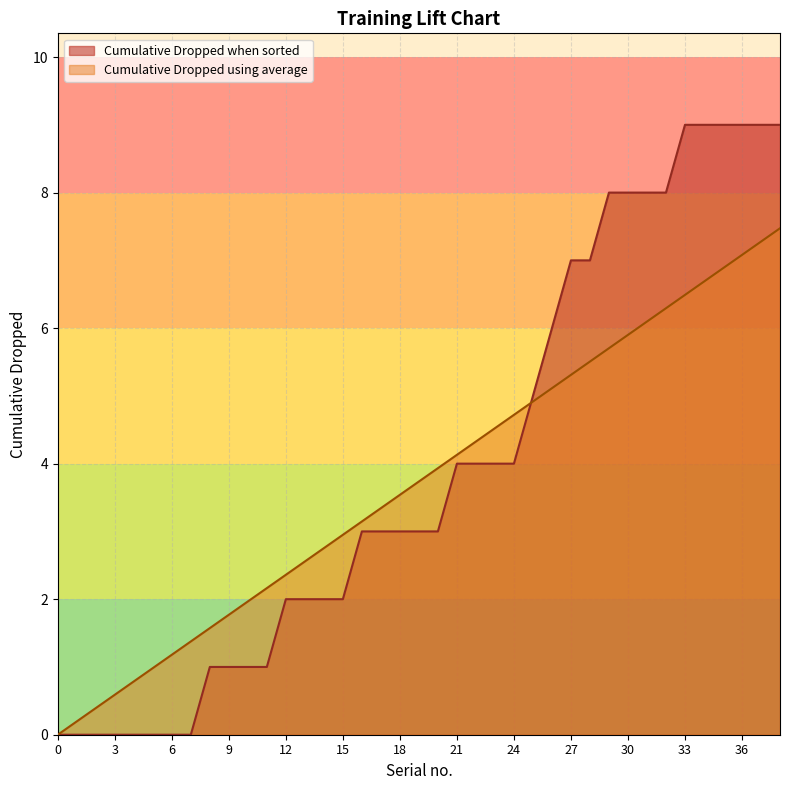

What are all the series names shown in the legend?

Cumulative Dropped when sorted, Cumulative Dropped using average